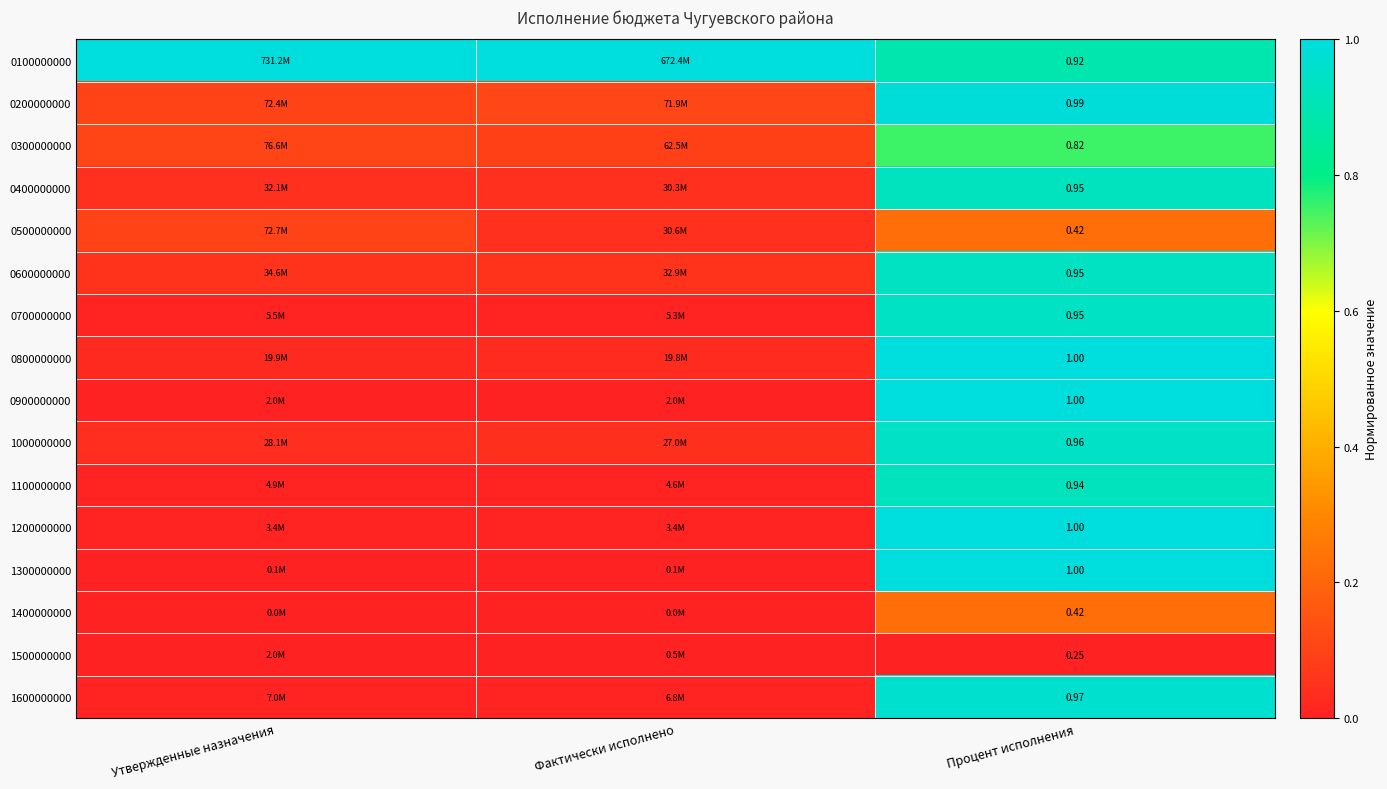

What is the sum of all 0700000000 values?

1.0